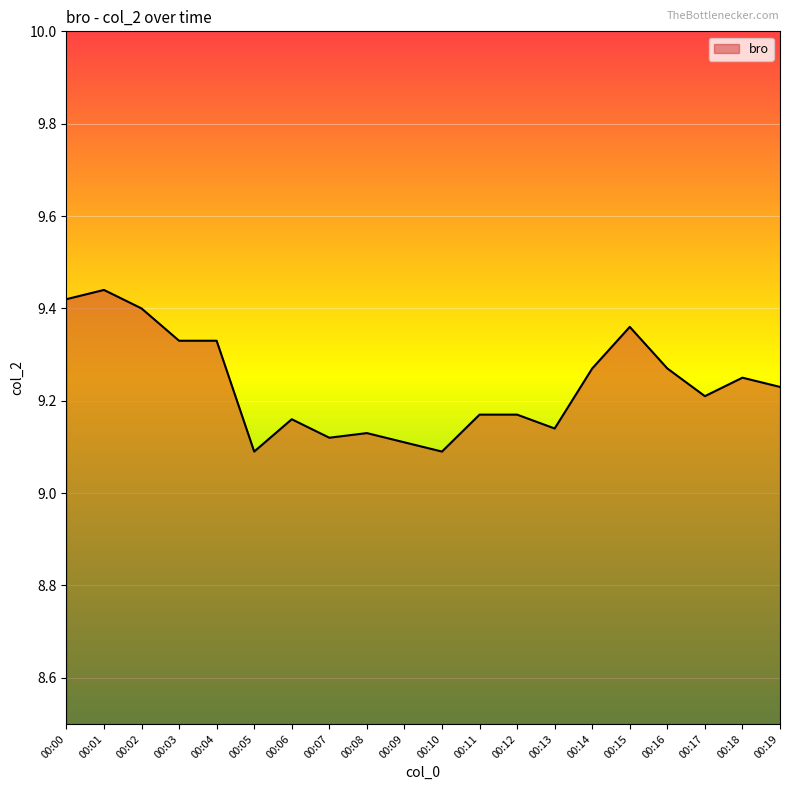

Which label corresponds to the largest value in the chart?

00:01